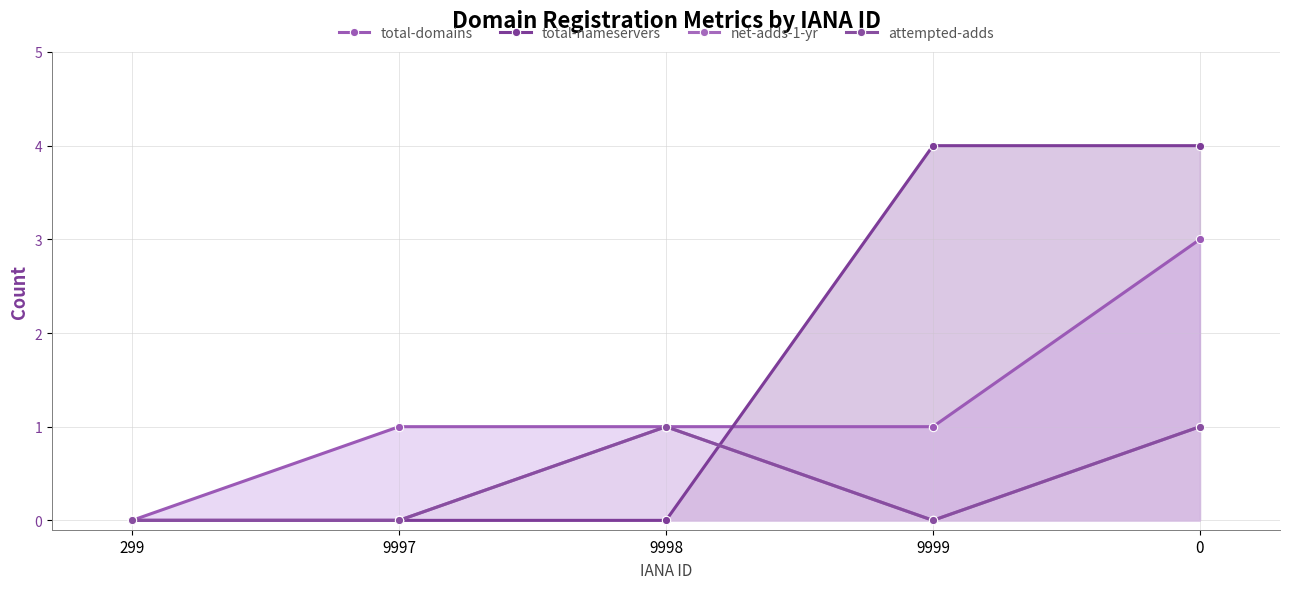

Reading left to right, list all the values displayed in this chart.

total-domains: 299=0	9997=1	9998=1	9999=1	0=3
total-nameservers: 299=0	9997=0	9998=0	9999=4	0=4
net-adds-1-yr: 299=0	9997=0	9998=1	9999=0	0=1
attempted-adds: 299=0	9997=0	9998=1	9999=0	0=1